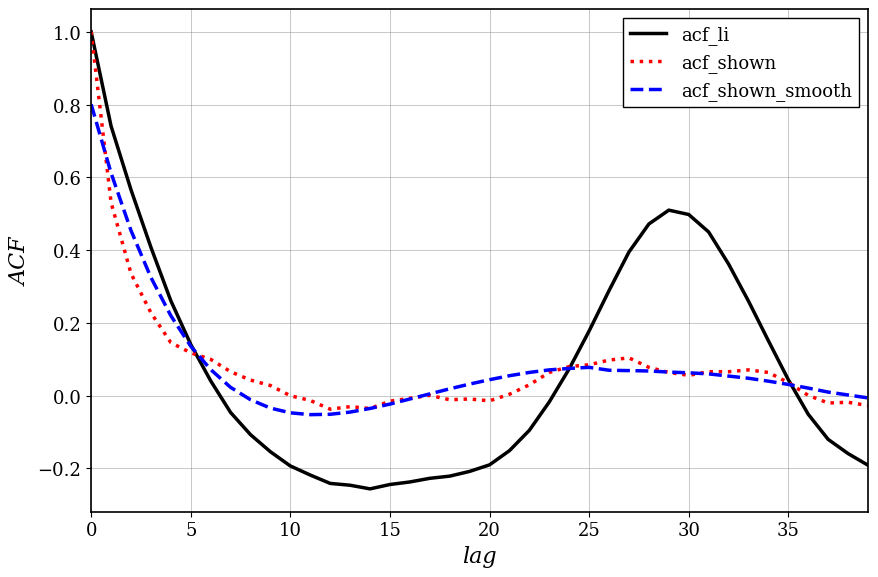

Which series has the largest range (max minus min)?

acf_li